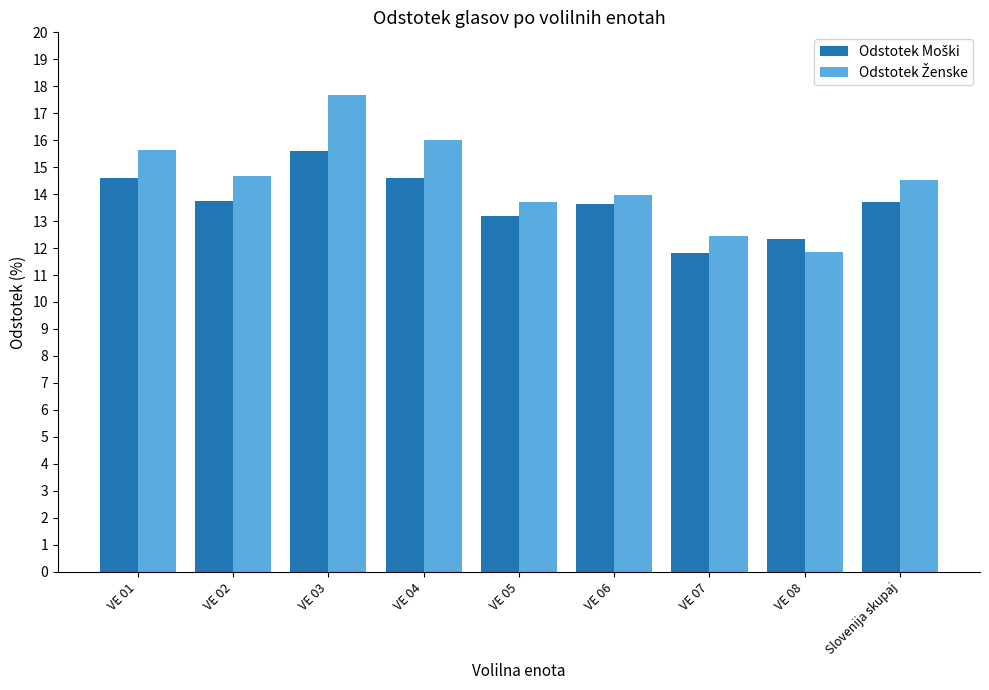

What is the difference between the highest and lowest values at VE 04?

1.4